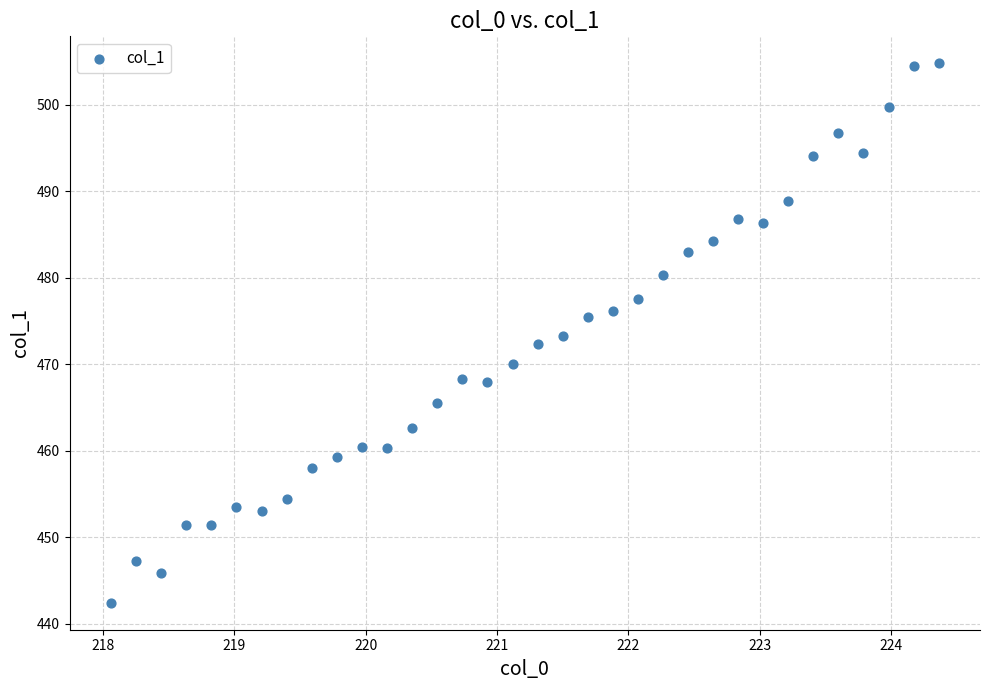

What is the range of Y values (max minus min)?

62.4